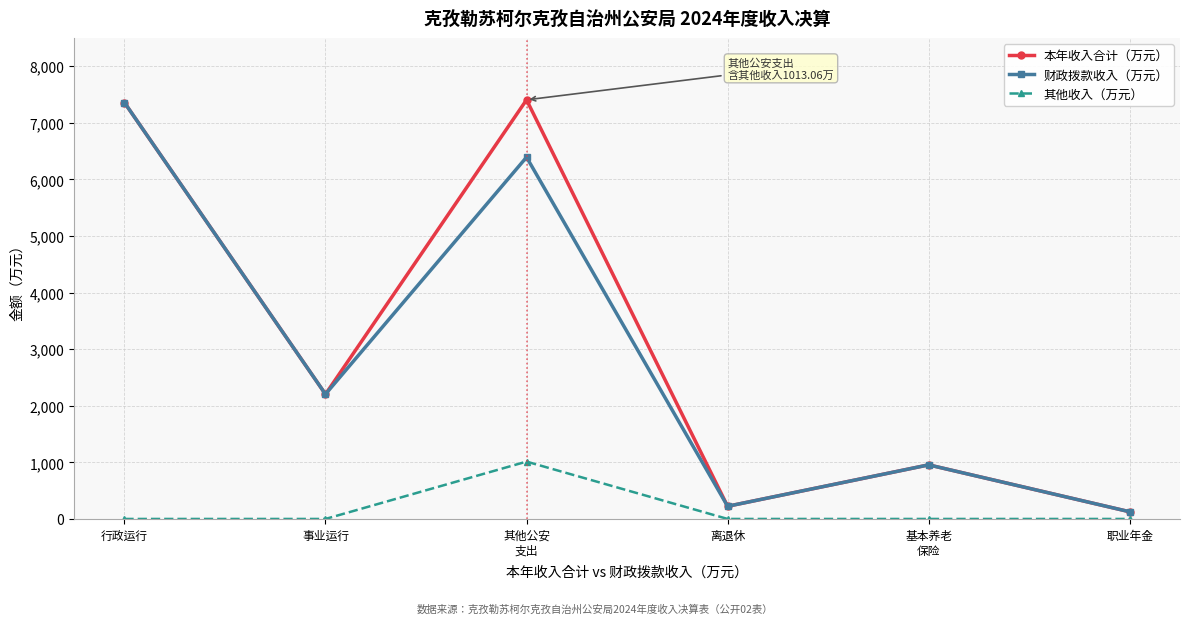

In 本年收入合计（万元）, how many points are higher than both neighbors (excluding endpoints)?

2